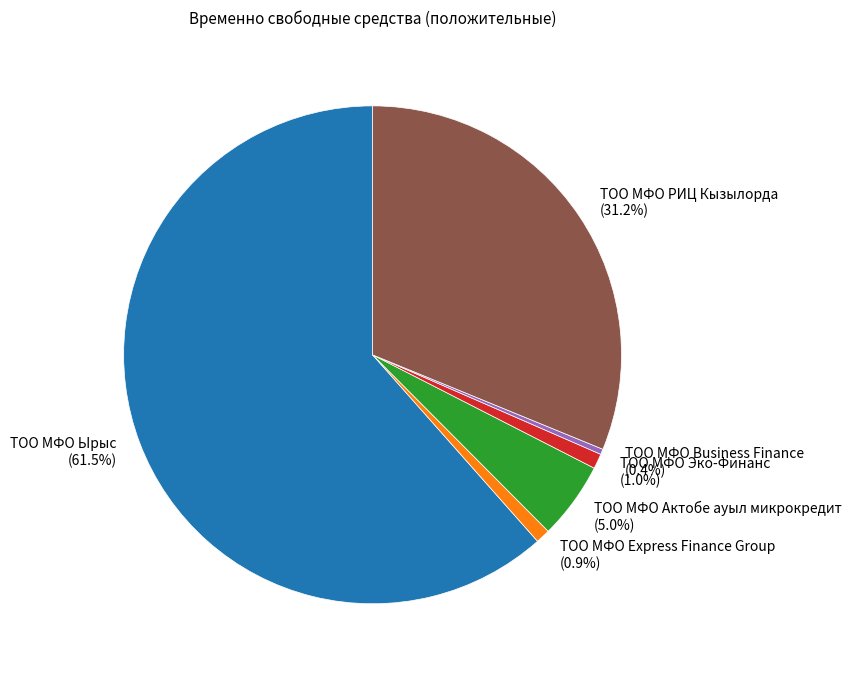

What percentage is the ТОО МФО Express Finance Group slice, to the nearest percent?

1%